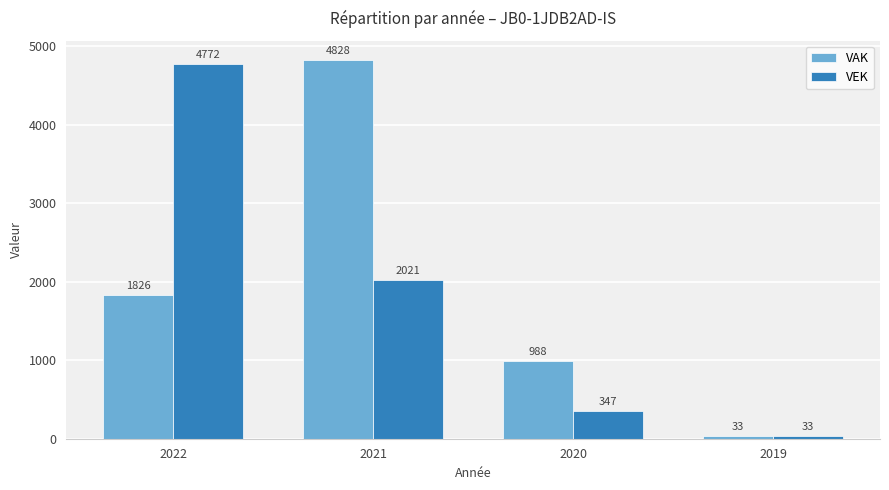

At 2020, list the series in order from largest to smallest.

VAK, VEK